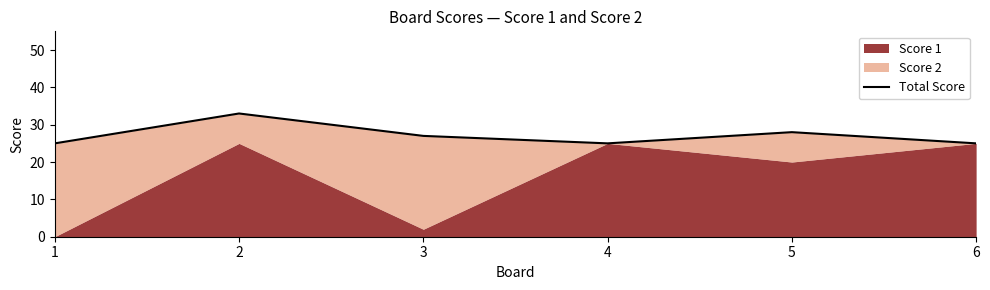

Reading left to right, extract all data points from this chart.

25	33	27	25	28	25